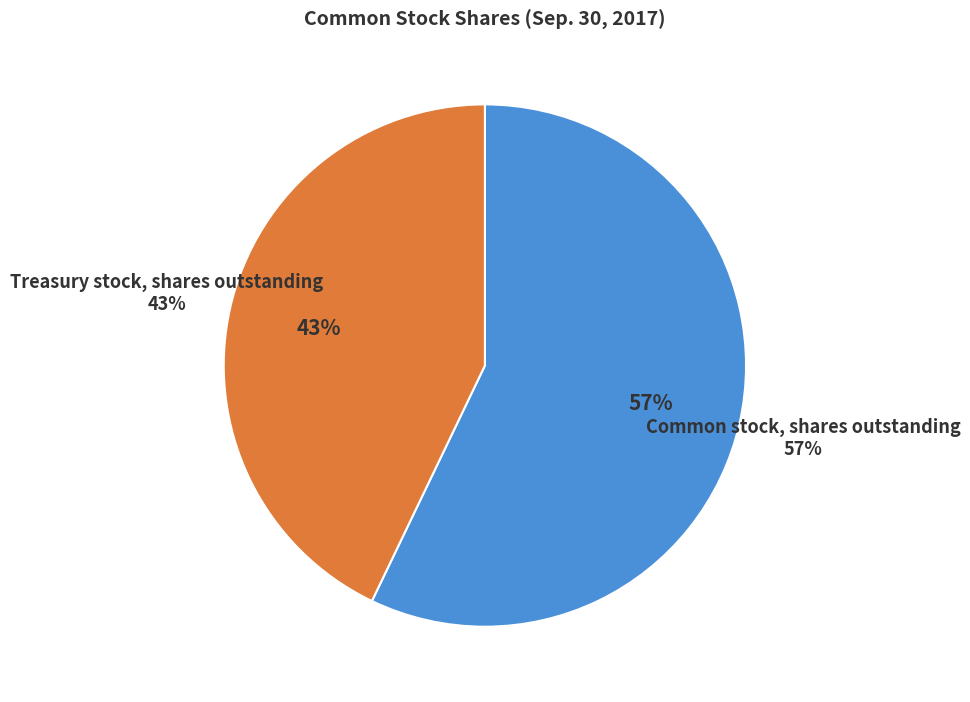

To the nearest percent, what percentage of the pie is Common stock, shares outstanding?

57%